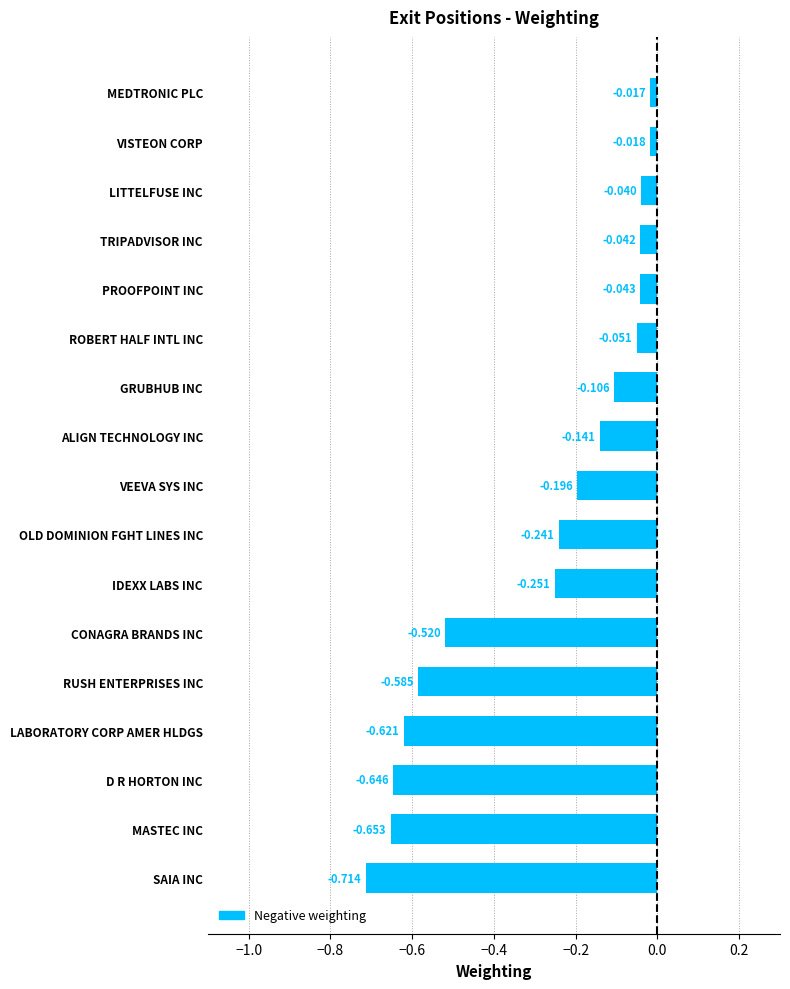

Rank the categories by value from highest to lowest.

MEDTRONIC PLC, VISTEON CORP, LITTELFUSE INC, TRIPADVISOR INC, PROOFPOINT INC, ROBERT HALF INTL INC, GRUBHUB INC, ALIGN TECHNOLOGY INC, VEEVA SYS INC, OLD DOMINION FGHT LINES INC, IDEXX LABS INC, CONAGRA BRANDS INC, RUSH ENTERPRISES INC, LABORATORY CORP AMER HLDGS, D R HORTON INC, MASTEC INC, SAIA INC